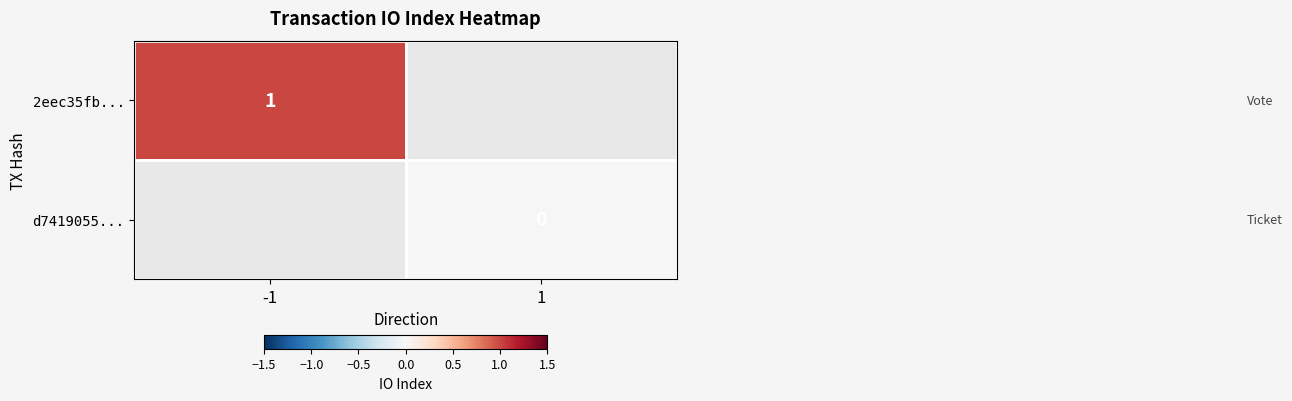

At how many categories does at least one series exceed 0?

1